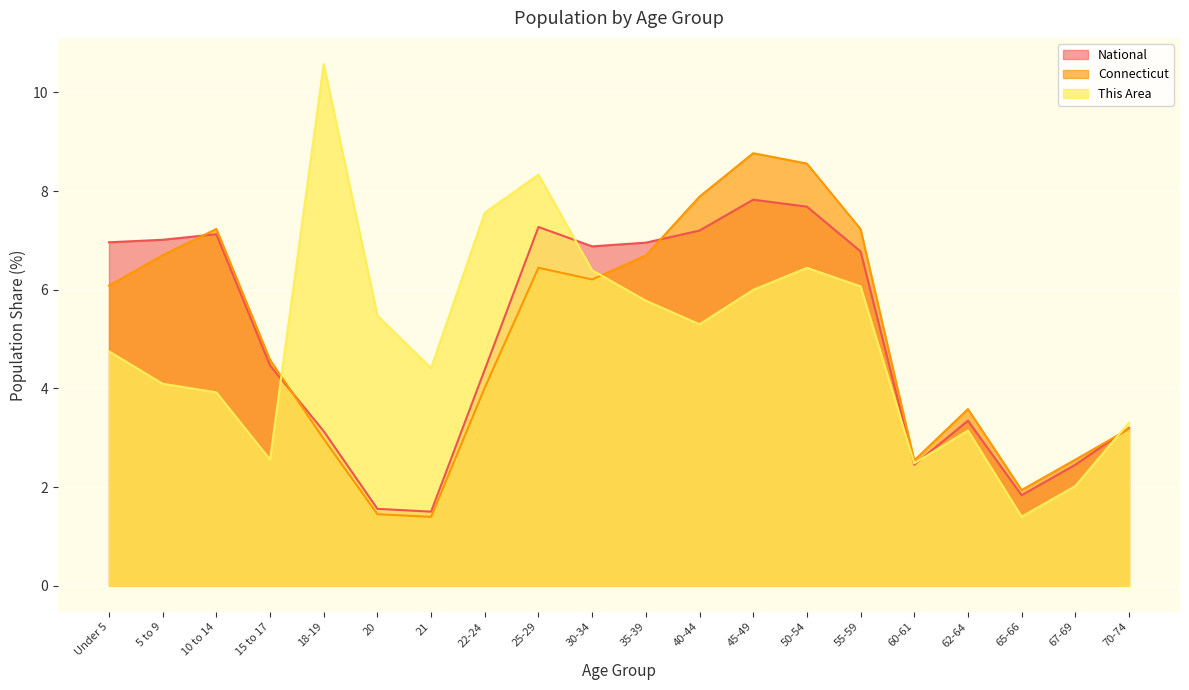

What is the total value across all series at 67-69?

7.0